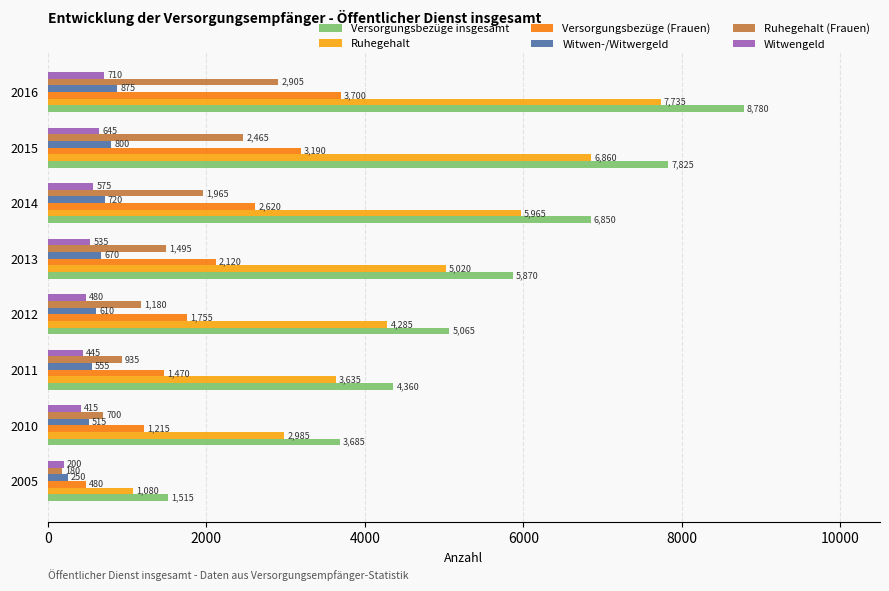

Rank the series at 2016 from highest to lowest value.

Versorgungsbezüge insgesamt, Ruhegehalt, Versorgungsbezüge (Frauen), Ruhegehalt (Frauen), Witwen-/Witwergeld, Witwengeld